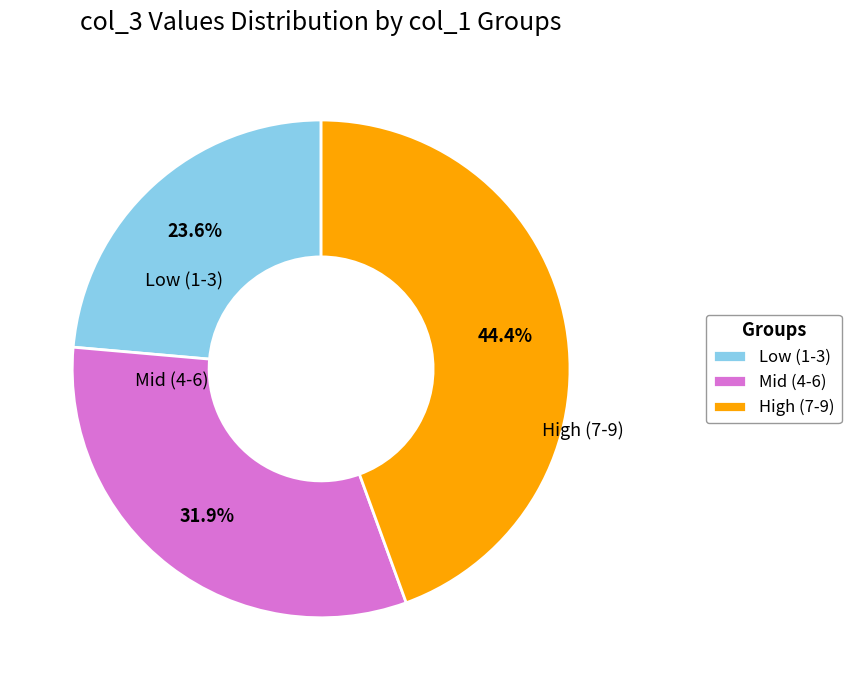

Rank the categories by value from highest to lowest.

High (7-9), Mid (4-6), Low (1-3)